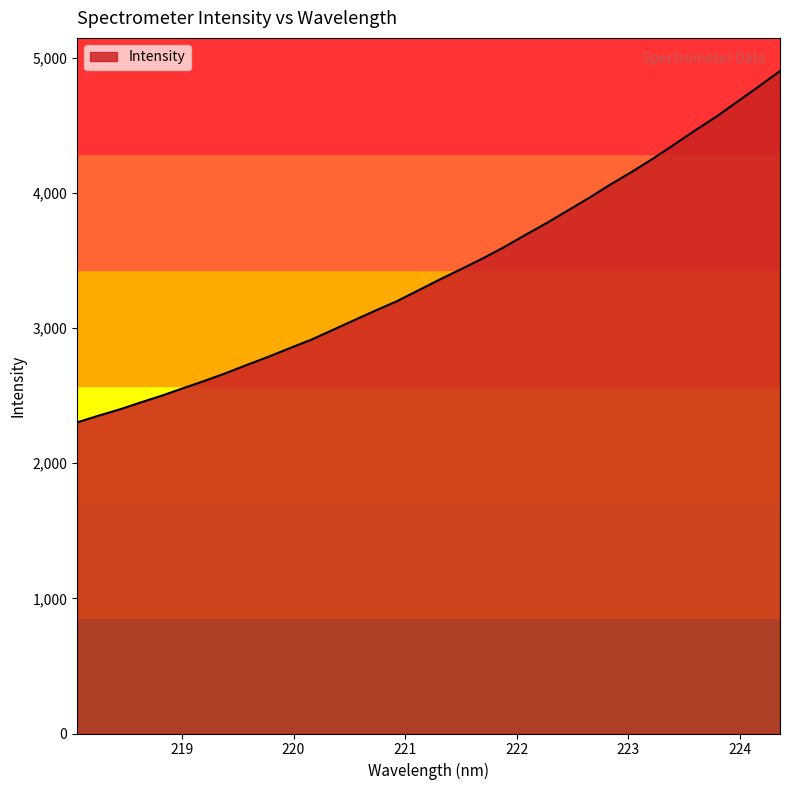

What is the maximum value shown in the chart?

4900.2